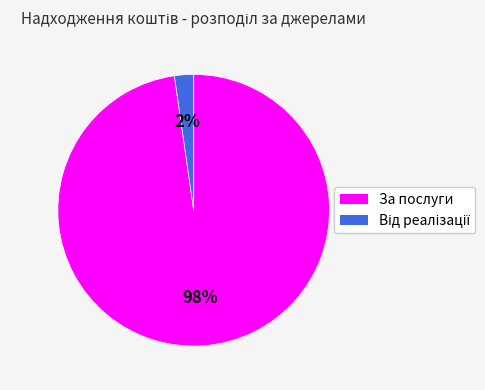

Does any single category account for the majority?

Yes